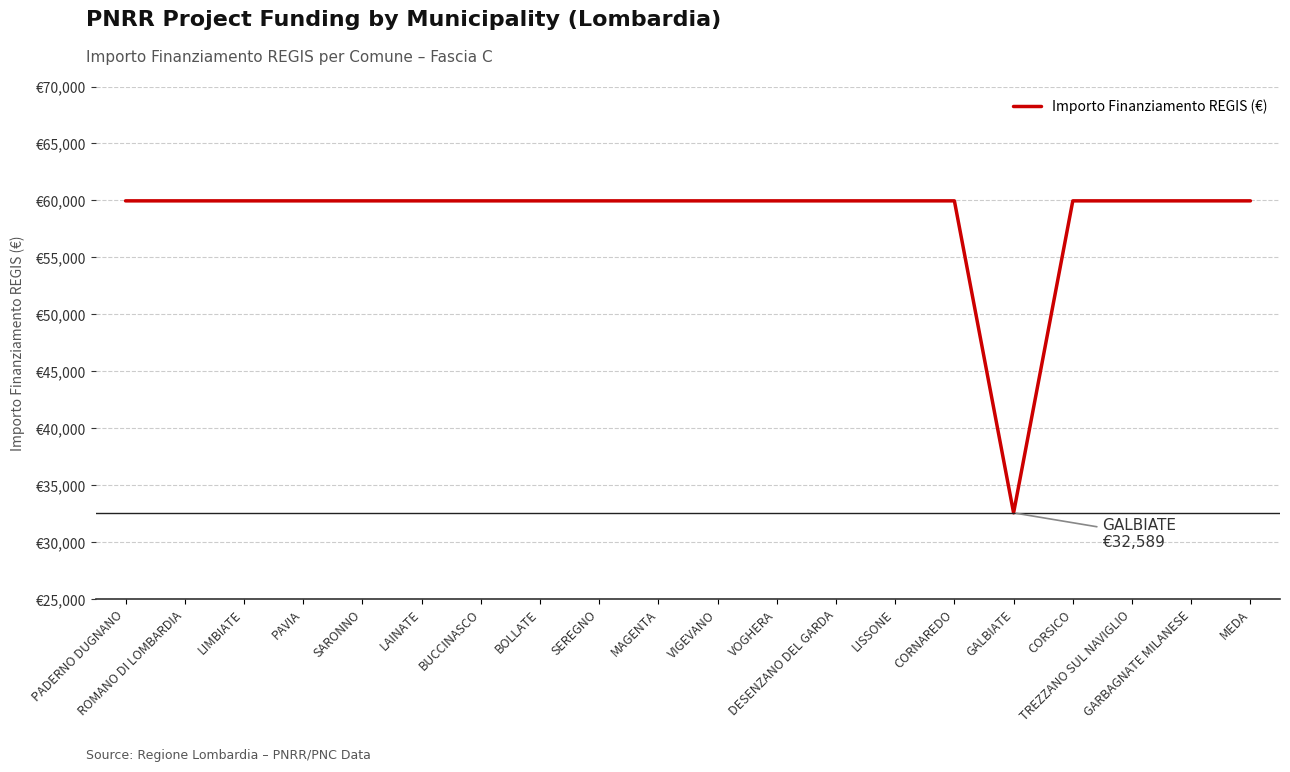

Approximately how many times larger is the value at CORSICO compared to LISSONE?

1.0